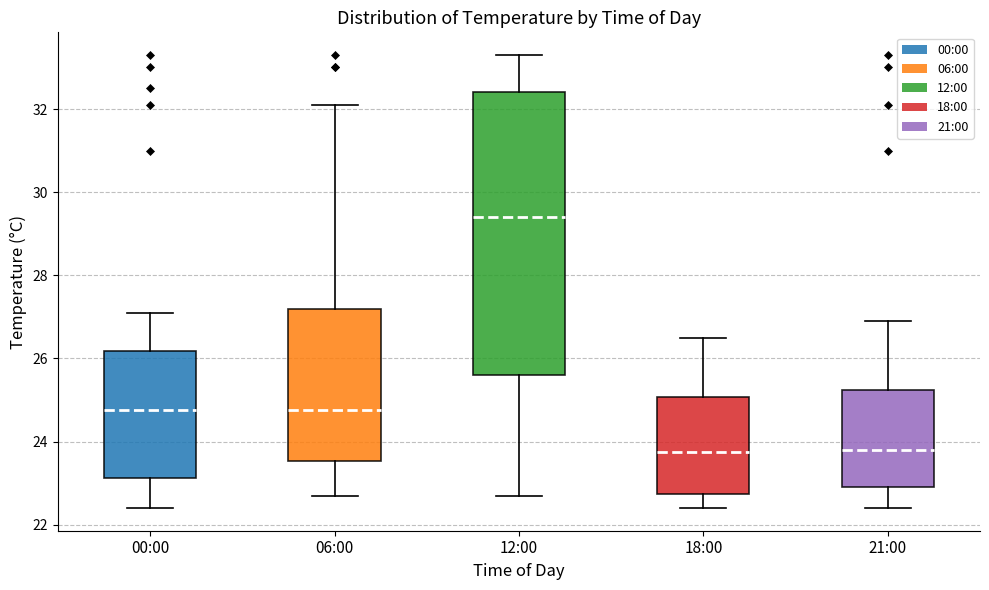

Which box is the tallest, from its lower edge to its upper edge?

12:00